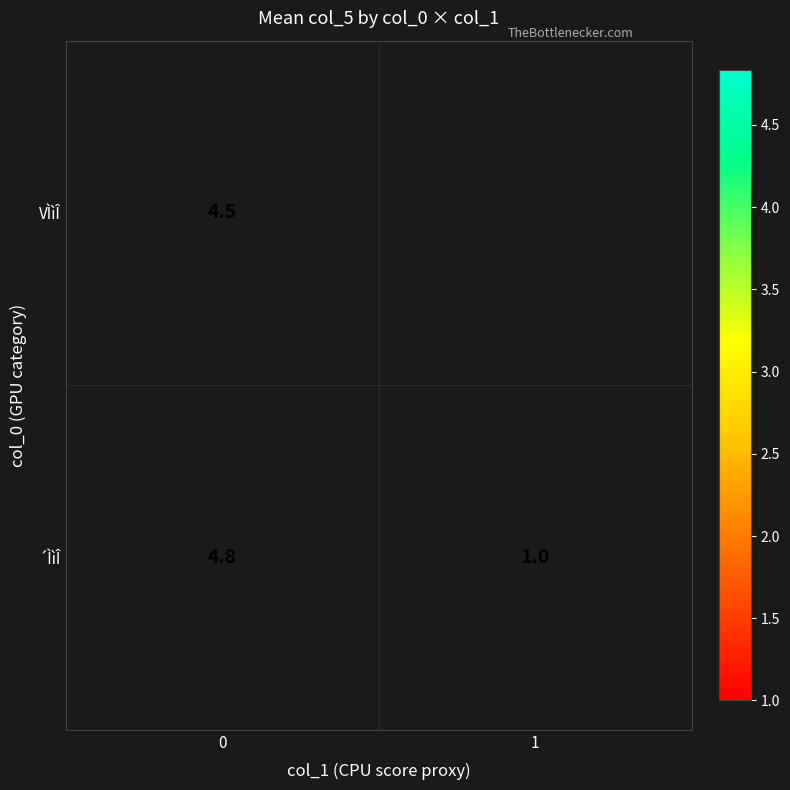

What is the highest value of the ´ÌìÎ series?

4.8